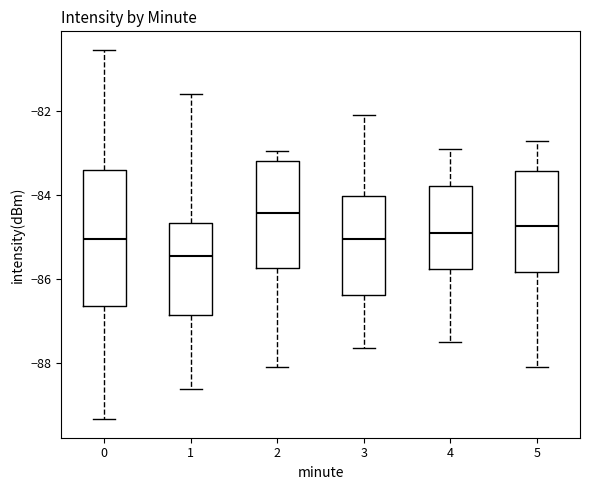

Reading left to right, transcribe this box plot: for each box, give where its median line is, the range the box spans, and where its two whiskers end, as read against the y-axis. The values are not printed on the chart, so give them approximately, as read against the axis.

0: median -85.0, box -86.6 to -83.4, whiskers -89.4 to -80.6
1: median -85.4, box -86.8 to -84.6, whiskers -88.6 to -81.6
2: median -84.4, box -85.8 to -83.2, whiskers -88.0 to -83.0
3: median -85.0, box -86.4 to -84.0, whiskers -87.6 to -82.0
4: median -84.8, box -85.8 to -83.8, whiskers -87.4 to -82.8
5: median -84.8, box -85.8 to -83.4, whiskers -88.0 to -82.8